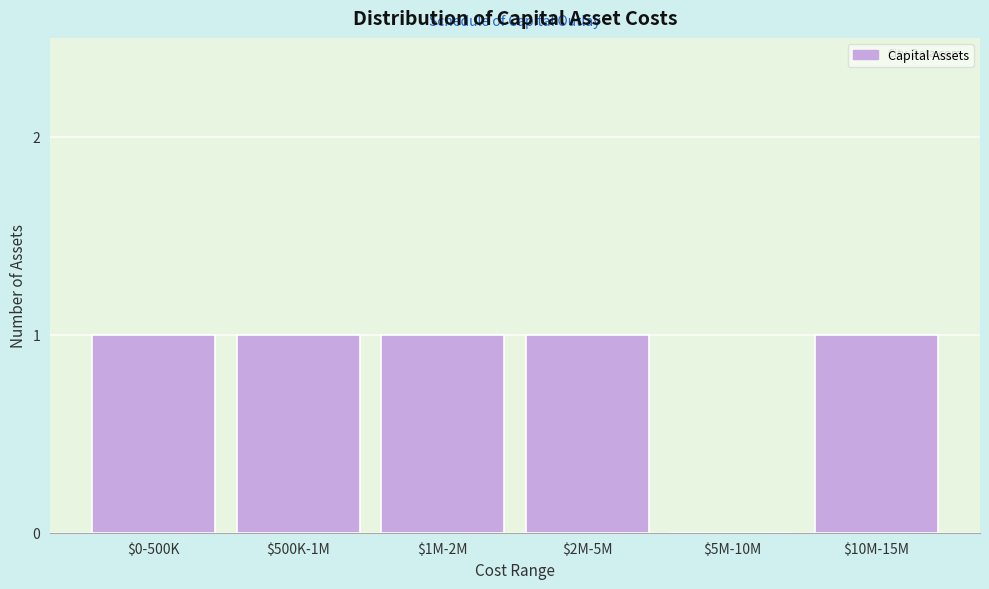

True or false: the data shows 0 at $1M-2M.

False